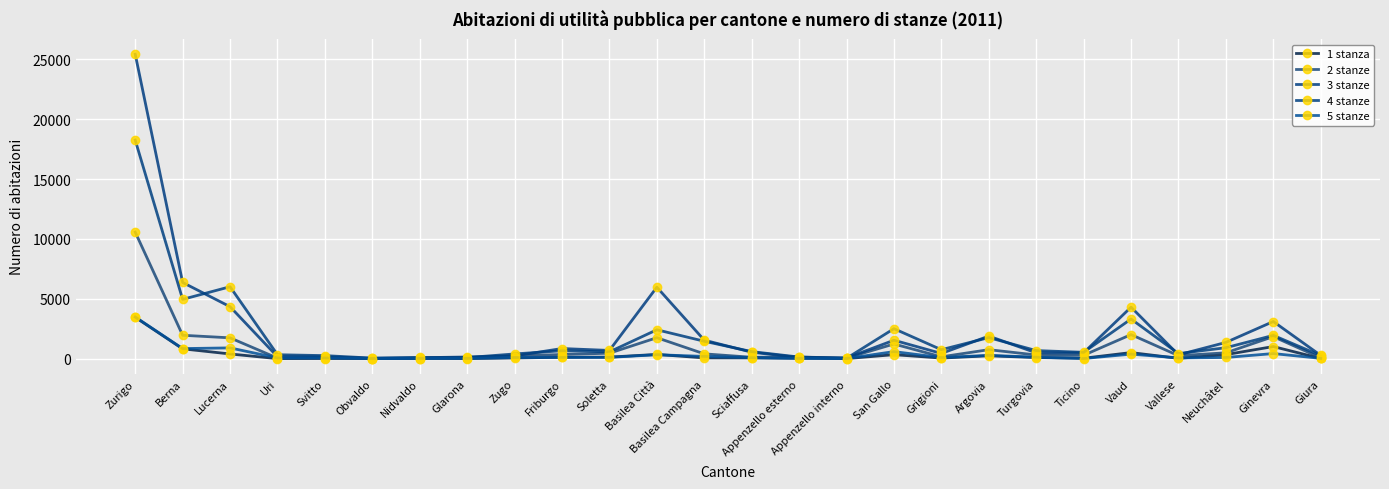

At which category is the sum across all series the highest?

Zurigo